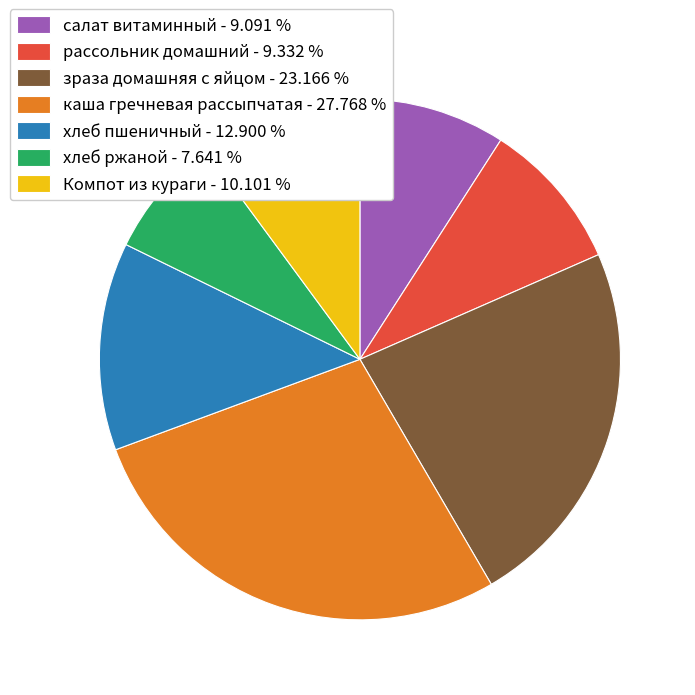

What is the smallest slice in the pie chart?

хлеб ржаной